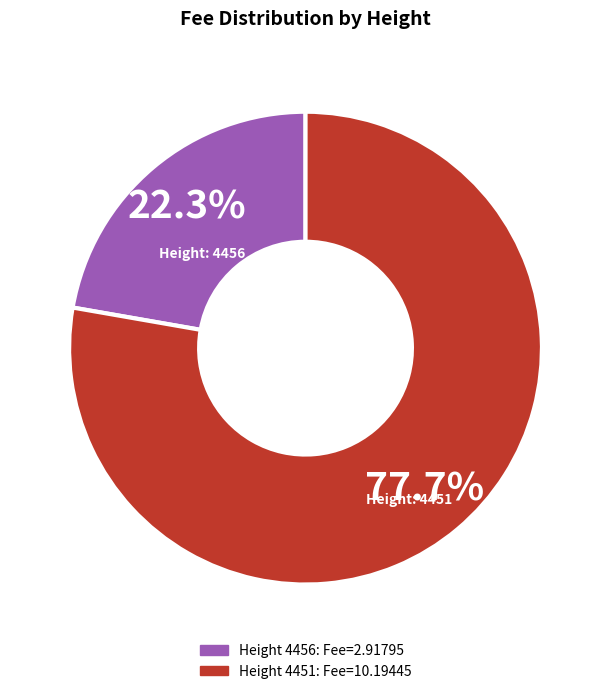

Is there a majority slice in this chart?

Yes